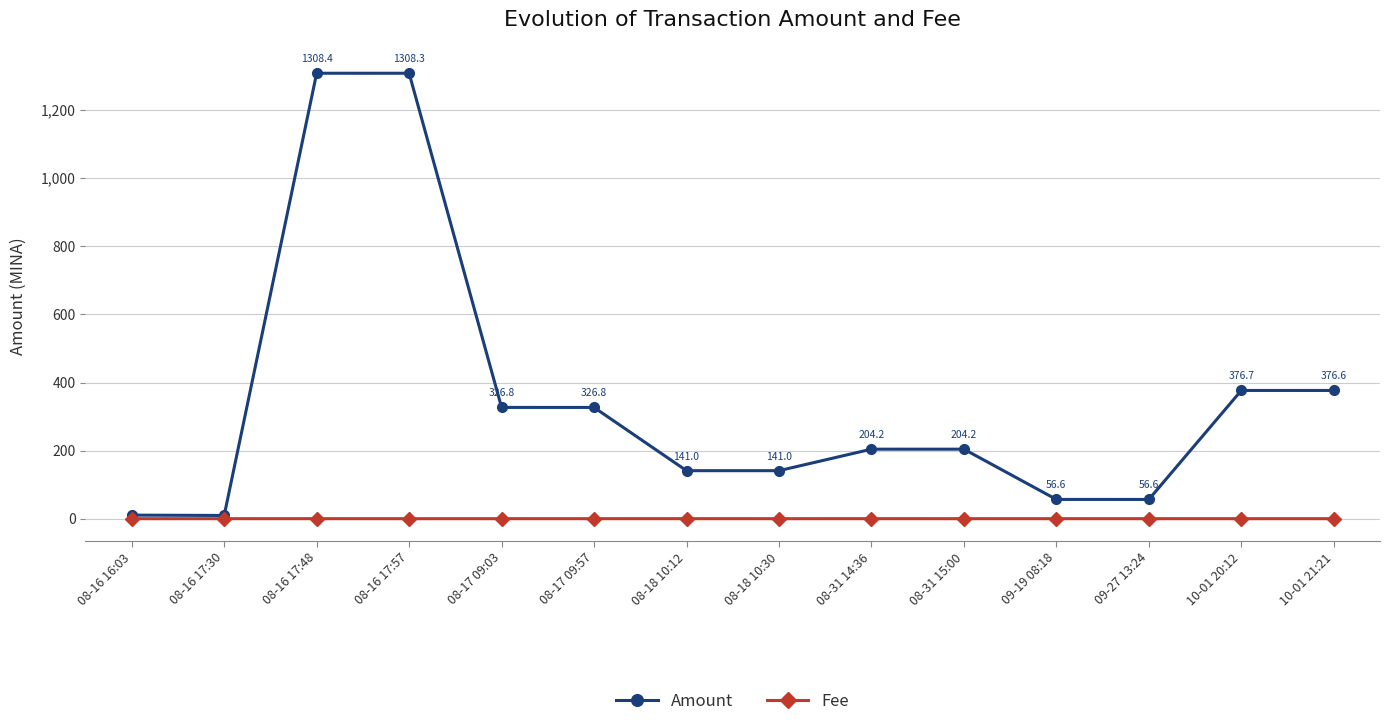

What is the maximum value shown in the chart?

1308.4